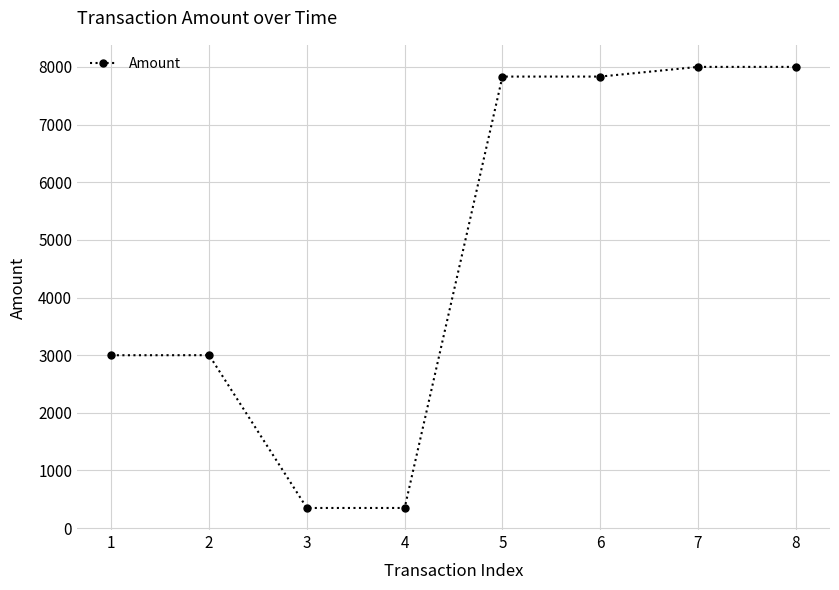

What is the minimum value shown in the chart?

350.0